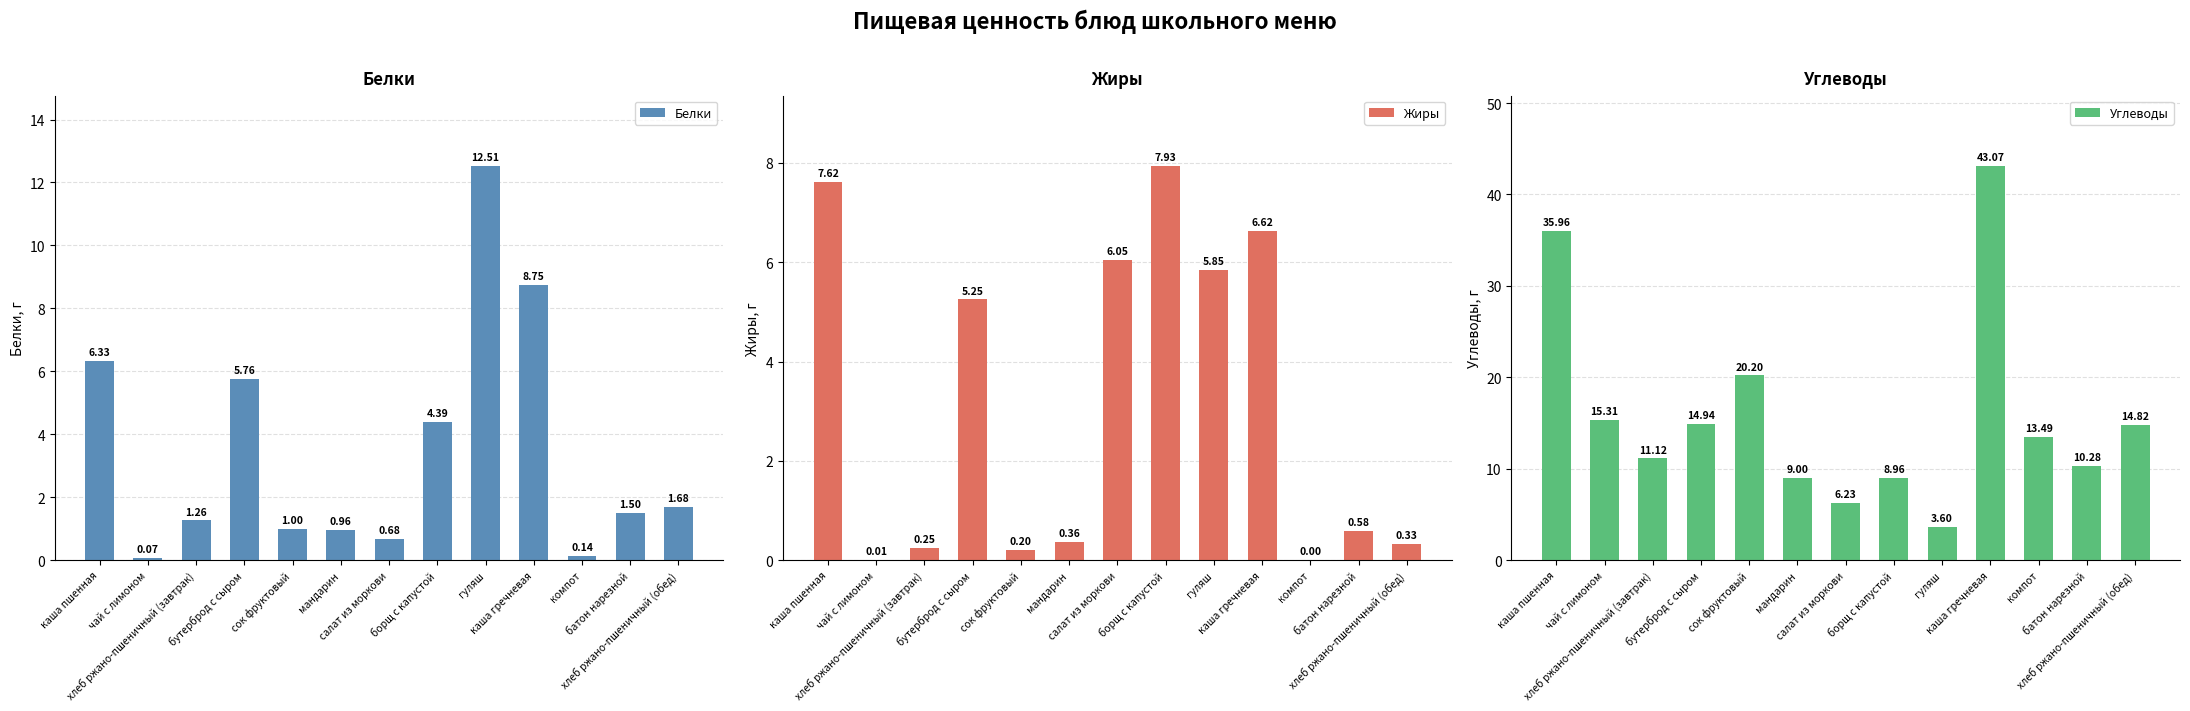

What is the difference between the highest and lowest values at хлеб ржано-пшеничный (завтрак)?

10.9